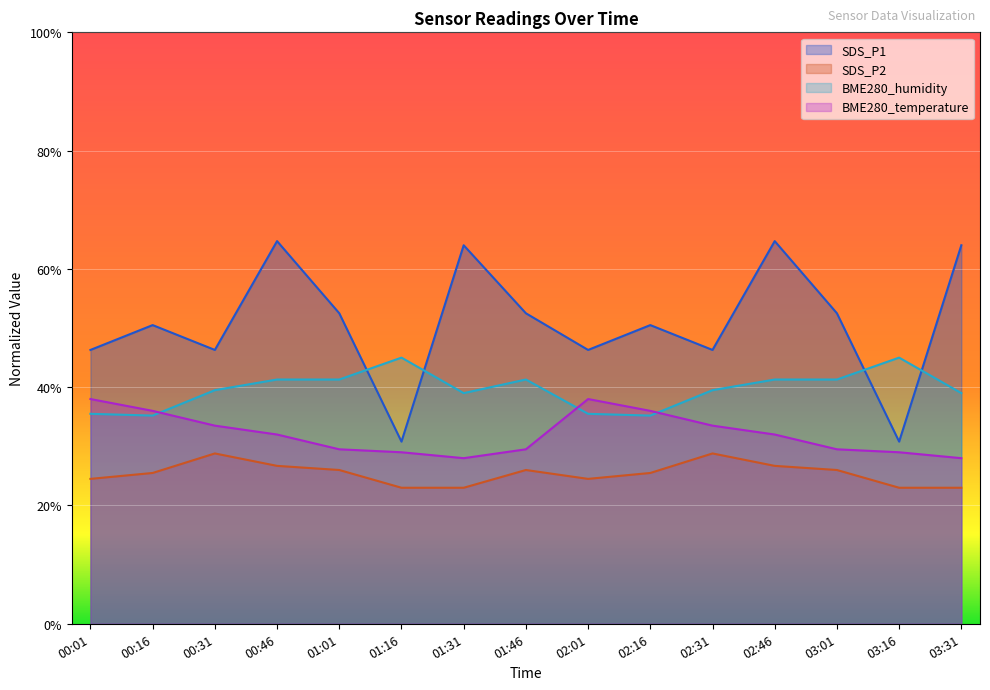

How many intersections are there between SDS_P1 and BME280_humidity?

4